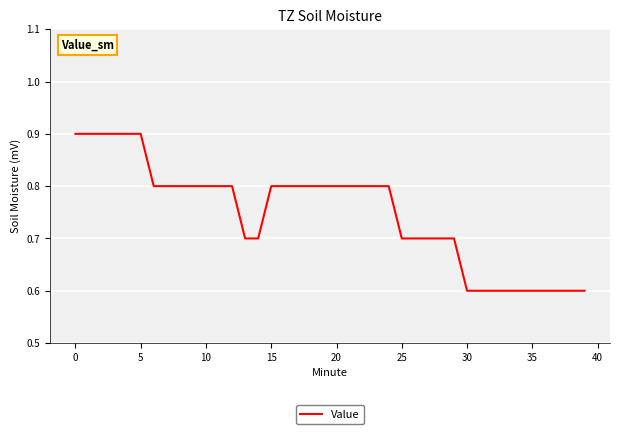

What is the minimum value shown in the chart?

0.6